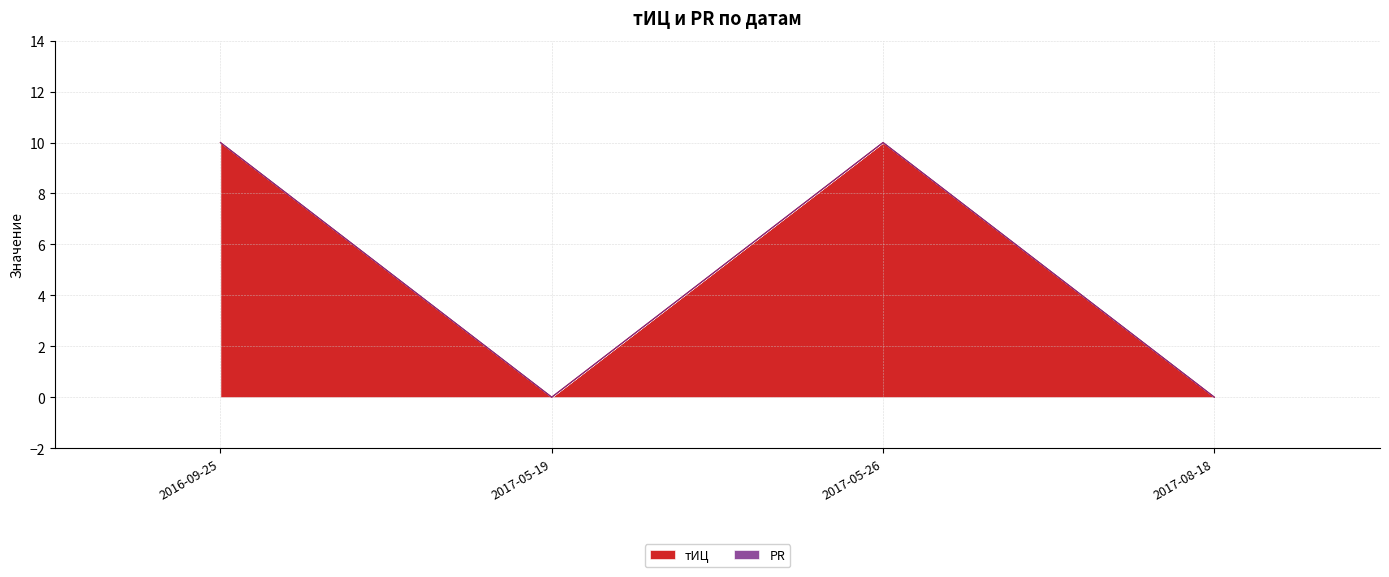

Rank the categories by value from lowest to highest.

2017-05-19, 2017-08-18, 2016-09-25, 2017-05-26